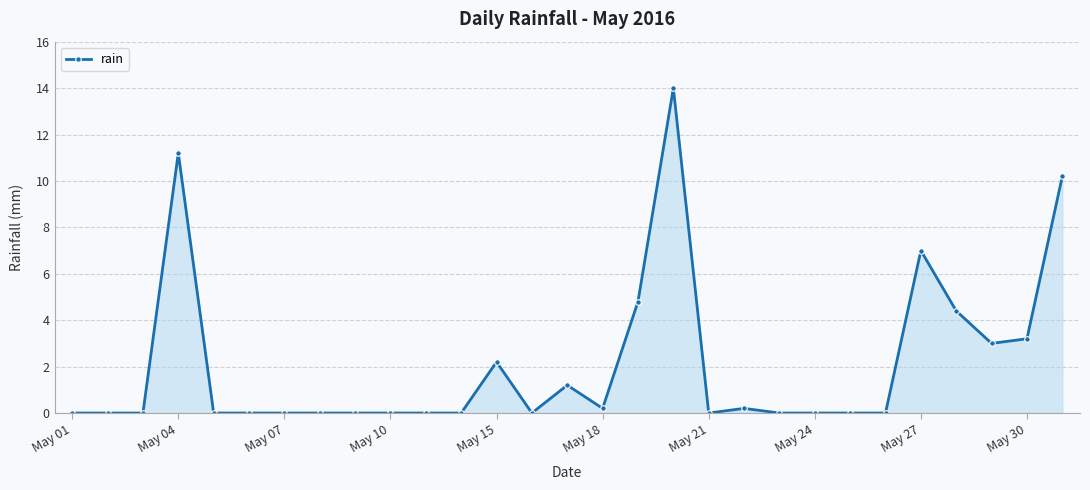

What is the difference between the second highest and minimum values?

11.2